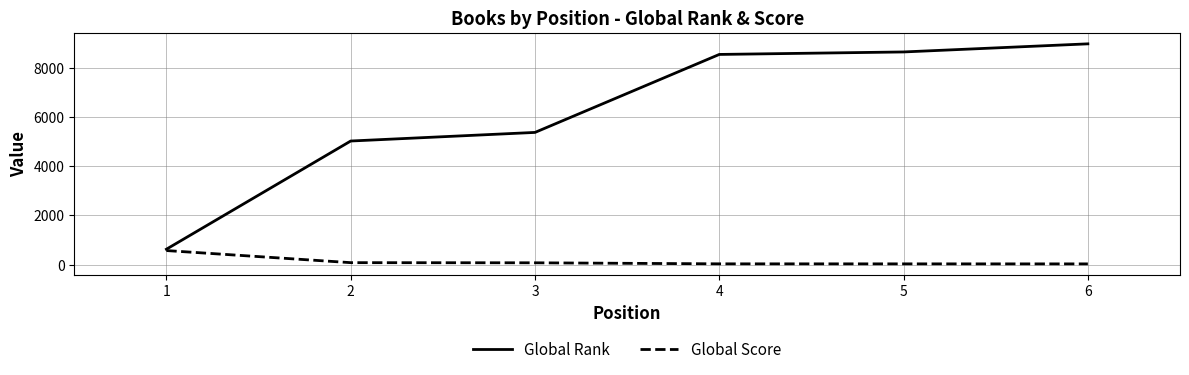

List the series in order of their peak value, lowest first.

Global Score, Global Rank